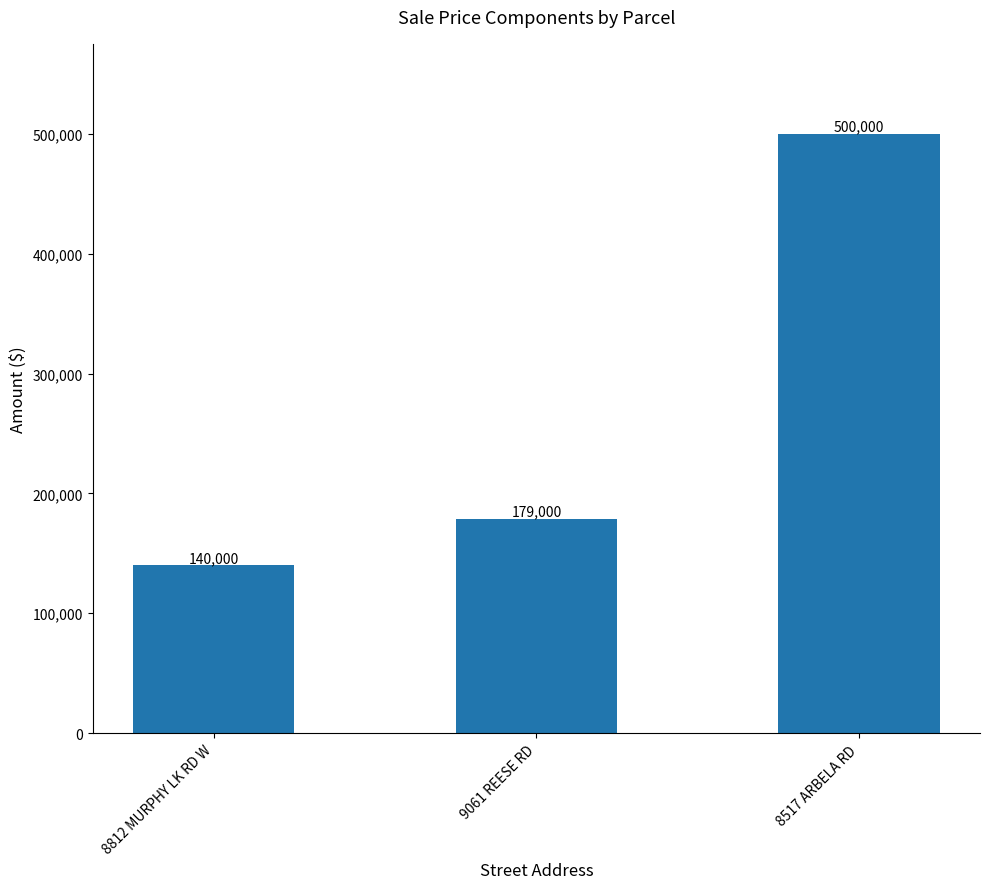

How many categories are shown in the chart?

3